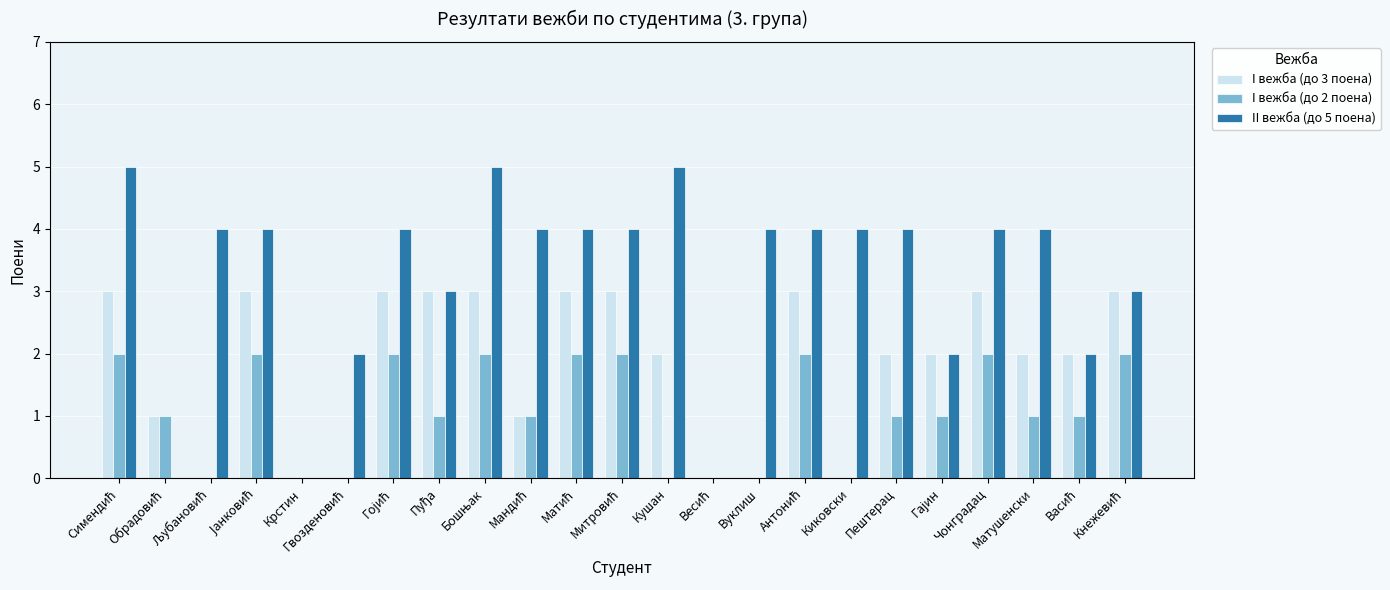

The I вежба (до 3 поена) series shows 0 at Крстин. True or false?

True